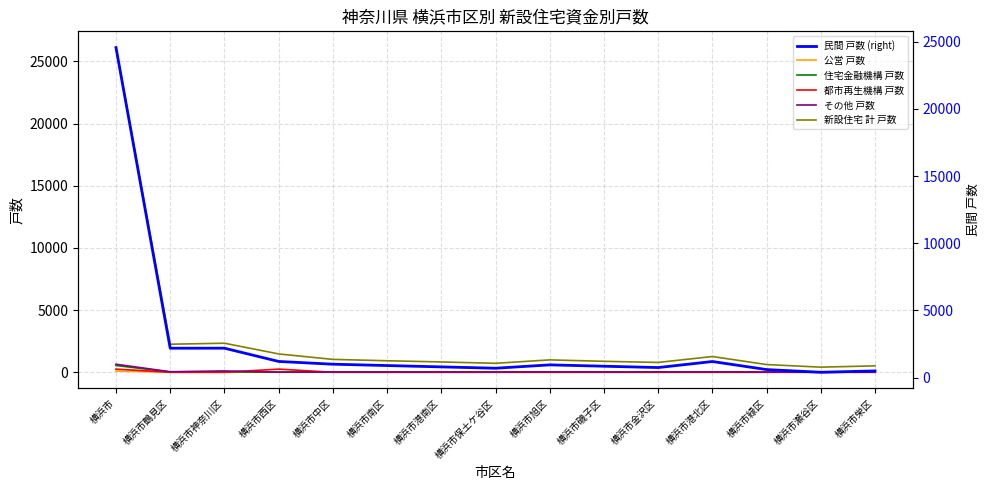

What is the value of the その他 戸数 point at the 3rd from the left?

106